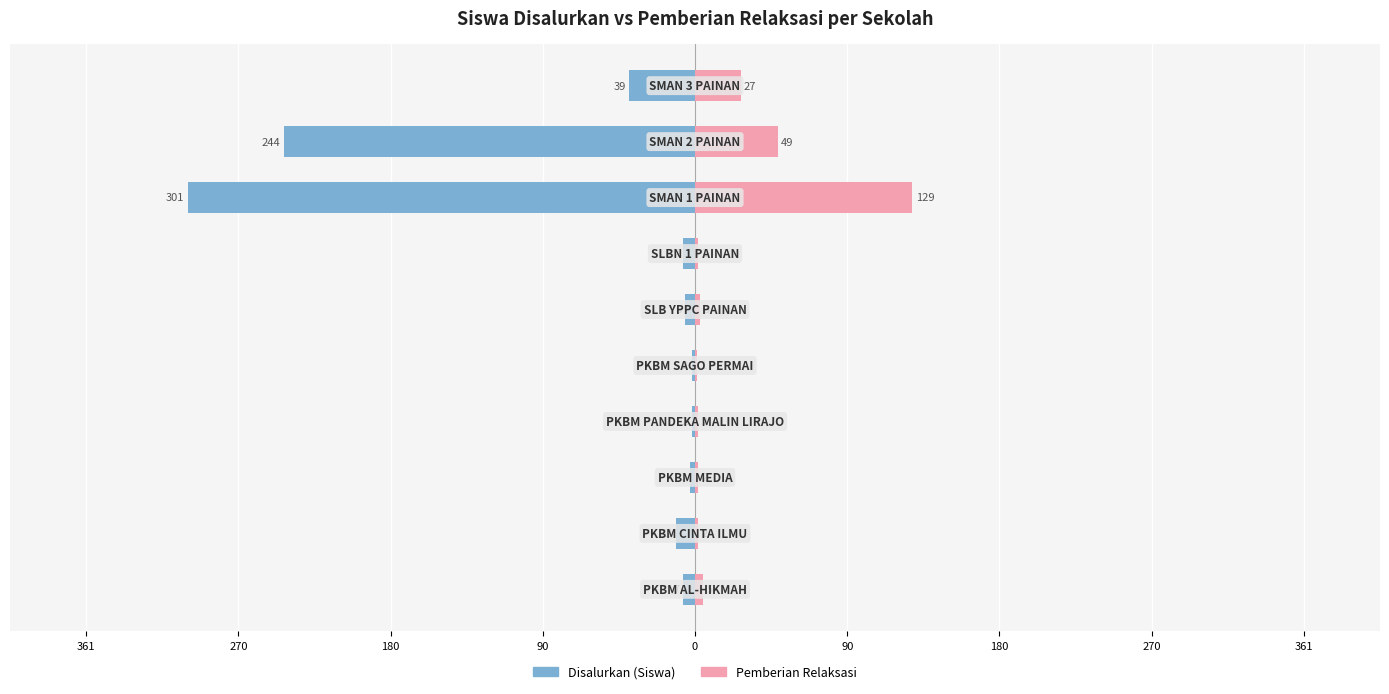

What are all the series names shown in the legend?

Disalurkan (Siswa), Pemberian Relaksasi